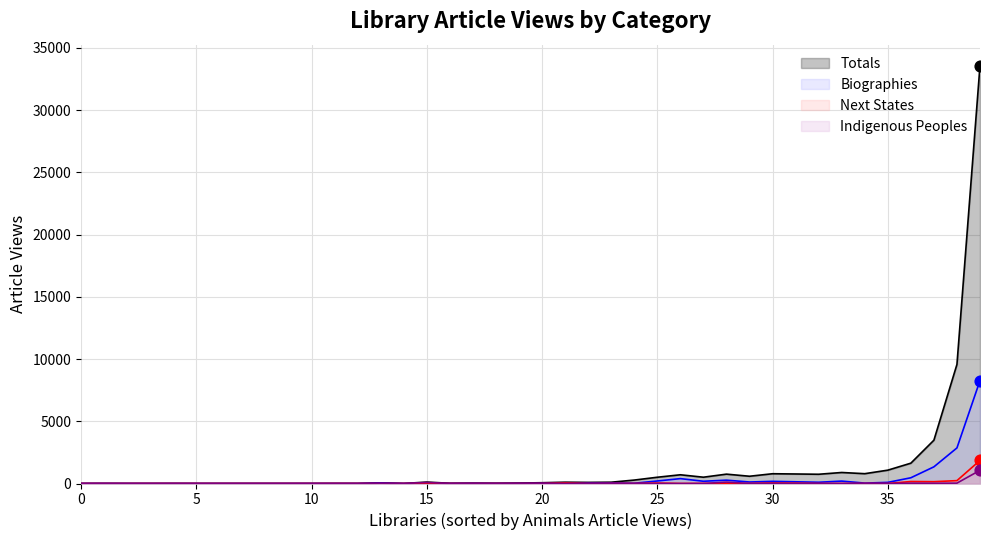

What are all the series names shown in the legend?

Totals, Biographies, Next States, Indigenous Peoples